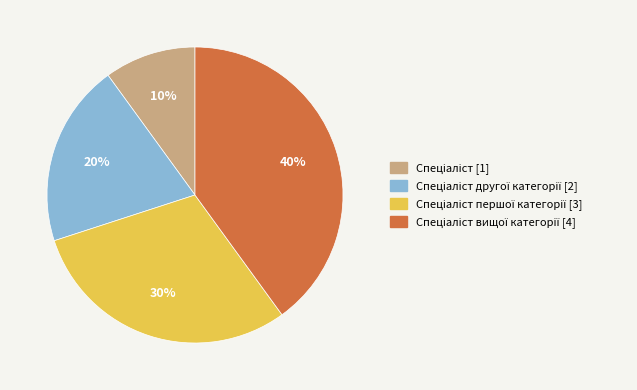

Does any single category account for the majority?

No